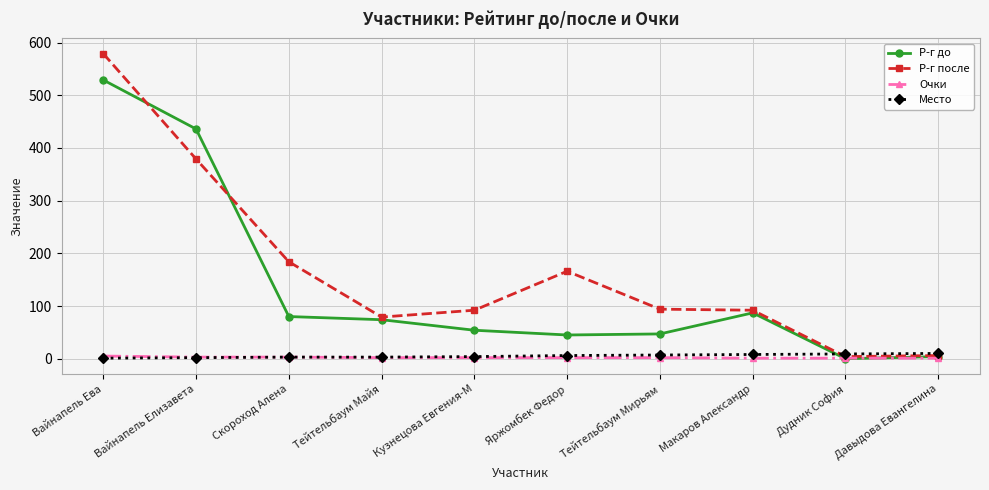

Which series has the largest range (max minus min)?

Р-г после